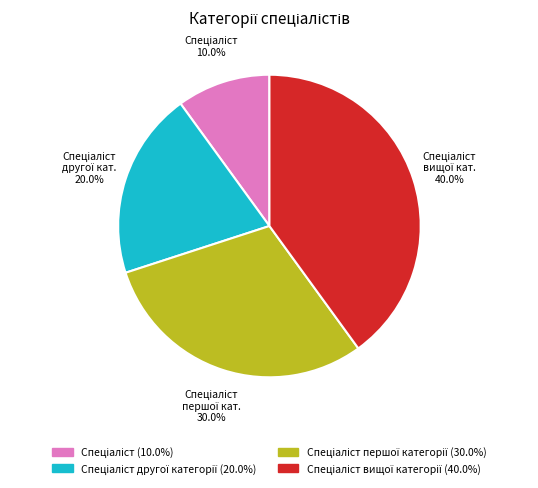

Does any single category account for the majority?

No